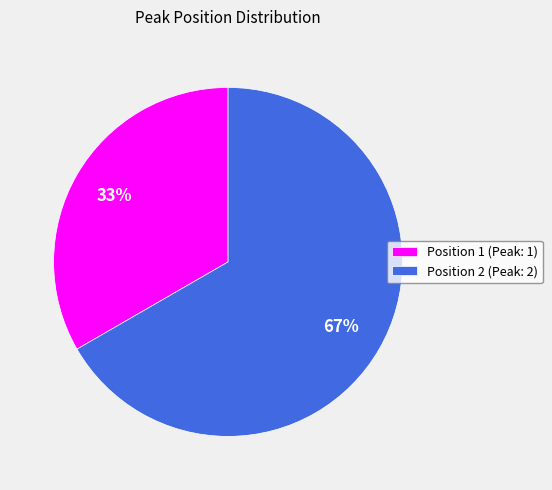

The Position 1 (Peak: 1) slice represents 25% of the pie. True or false?

False